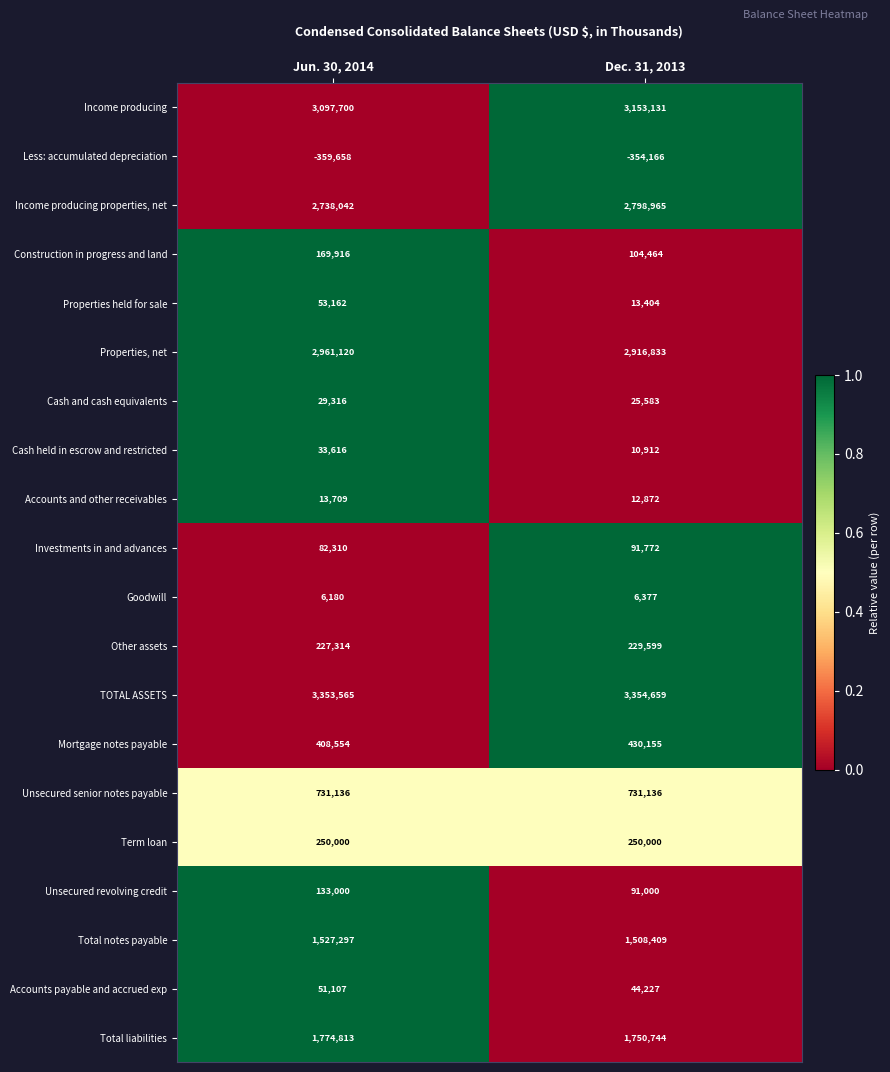

List the series in order of their peak value, lowest first.

Less: accumulated depreciation, Goodwill, Accounts and other receivables, Cash and cash equivalents, Cash held in escrow and restricted, Accounts payable and accrued exp, Properties held for sale, Investments in and advances, Unsecured revolving credit, Construction in progress and land, Other assets, Term loan, Mortgage notes payable, Unsecured senior notes payable, Total notes payable, Total liabilities, Income producing properties, net, Properties, net, Income producing, TOTAL ASSETS